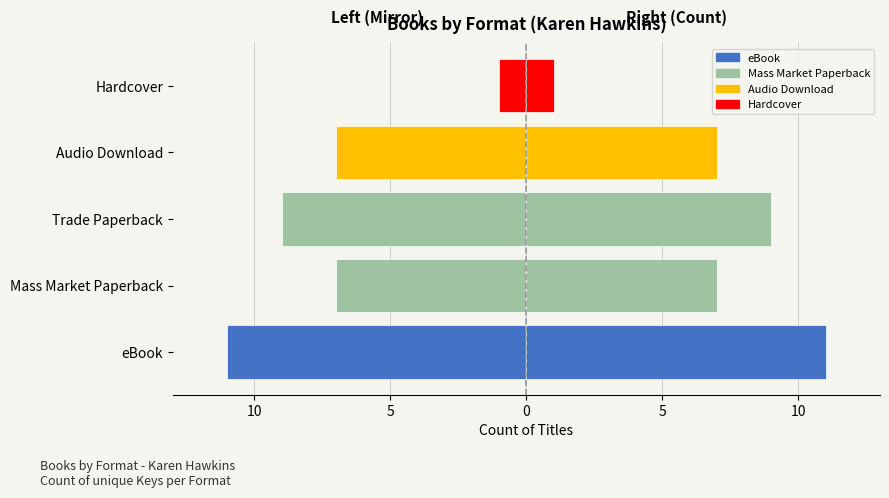

Reading left to right, extract all data points from this chart.

-11	-7	-9	-7	-1